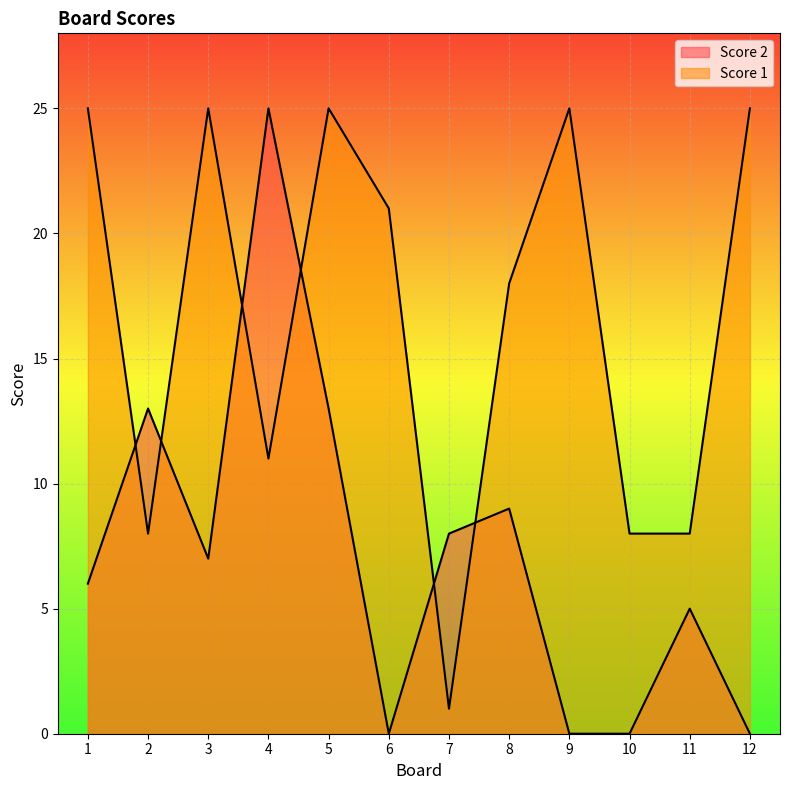

What is the difference between the maximum and minimum values in the Score 1 series?

24